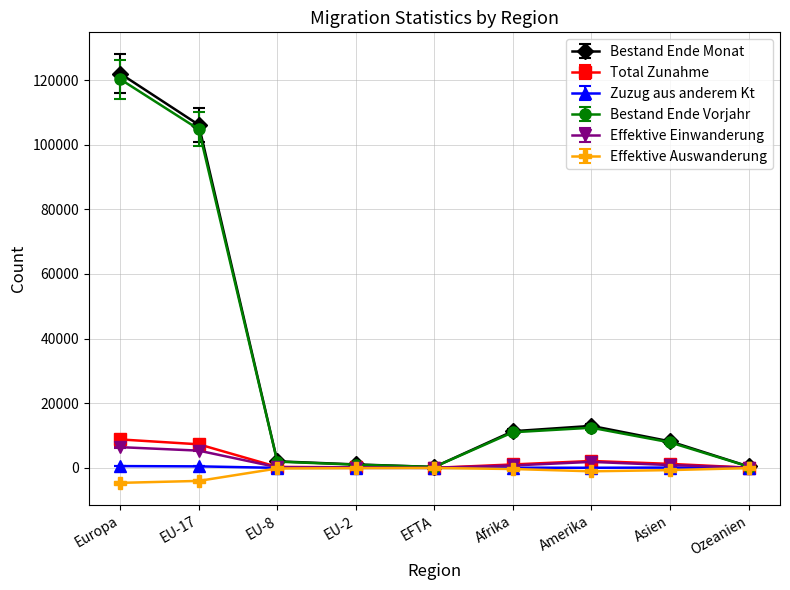

What is the spread (max minus min) of values at EU-17?

110169